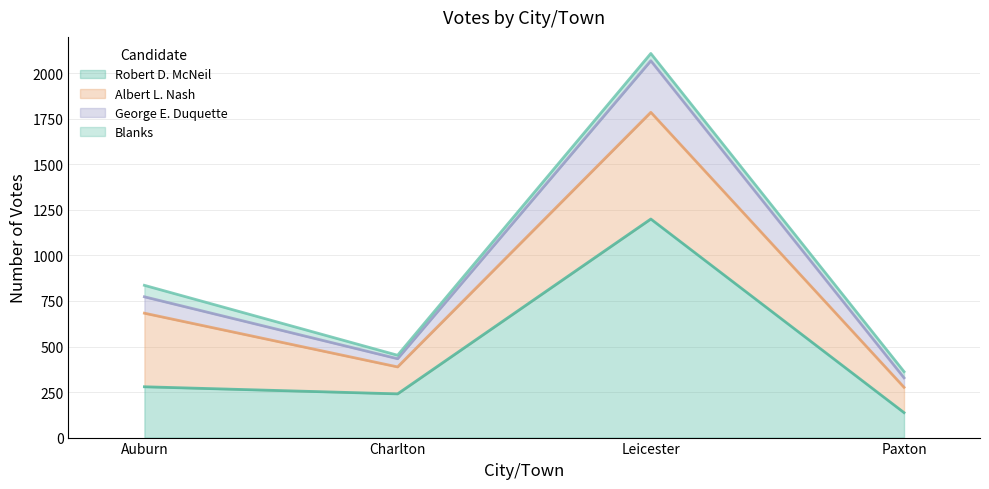

Which category has the highest value in the Robert D. McNeil series?

Leicester